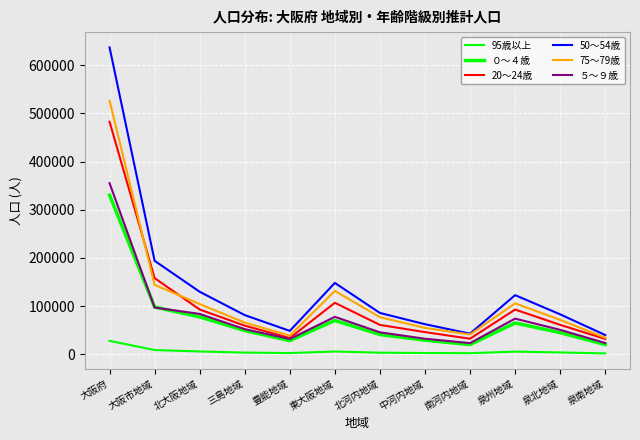

What is the sum of all ５～９歳 values?

945754